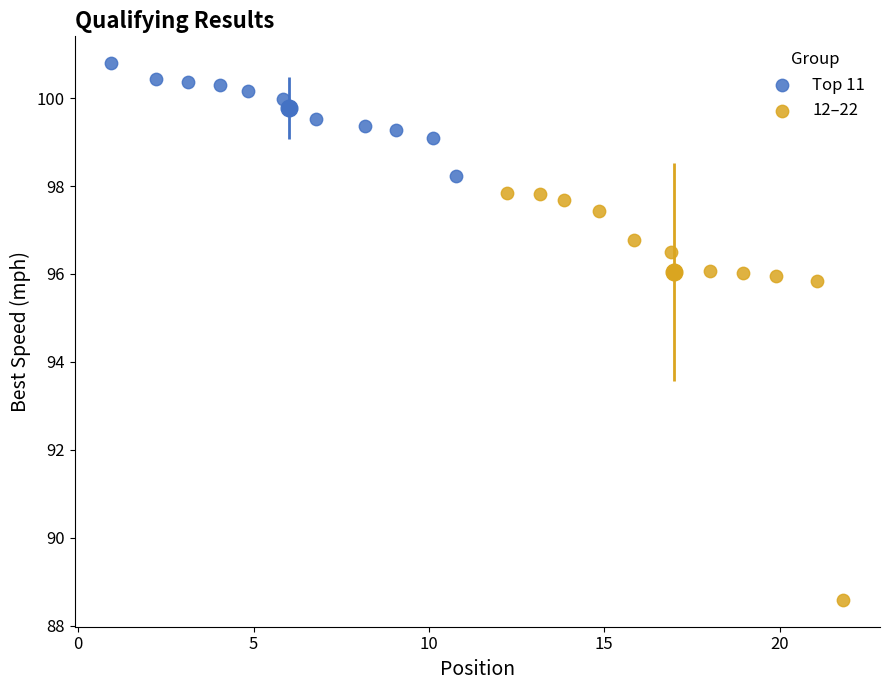

What are all the series names shown in the legend?

Top 11, 12–22